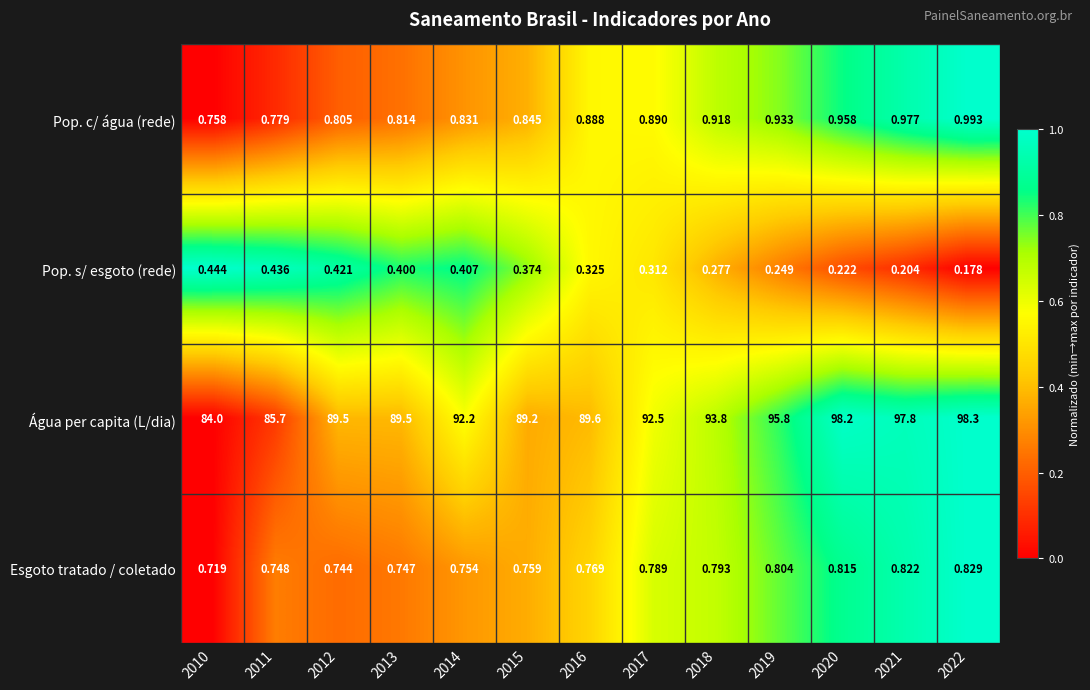

Rank the series by their maximum value, from lowest to highest.

Pop. s/ esgoto (rede), Esgoto tratado / coletado, Pop. c/ água (rede), Água per capita (L/dia)